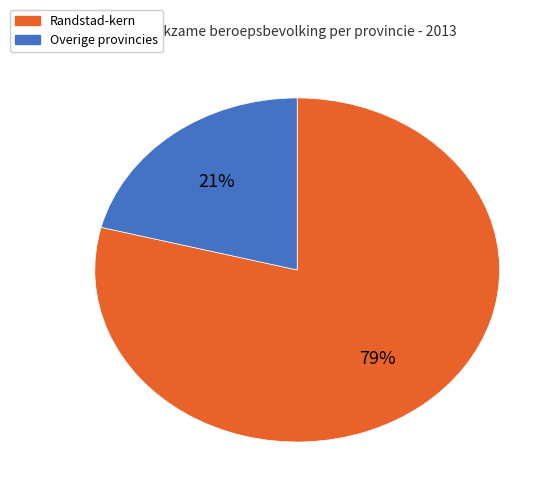

Is there any slice that represents more than half of the pie?

Yes